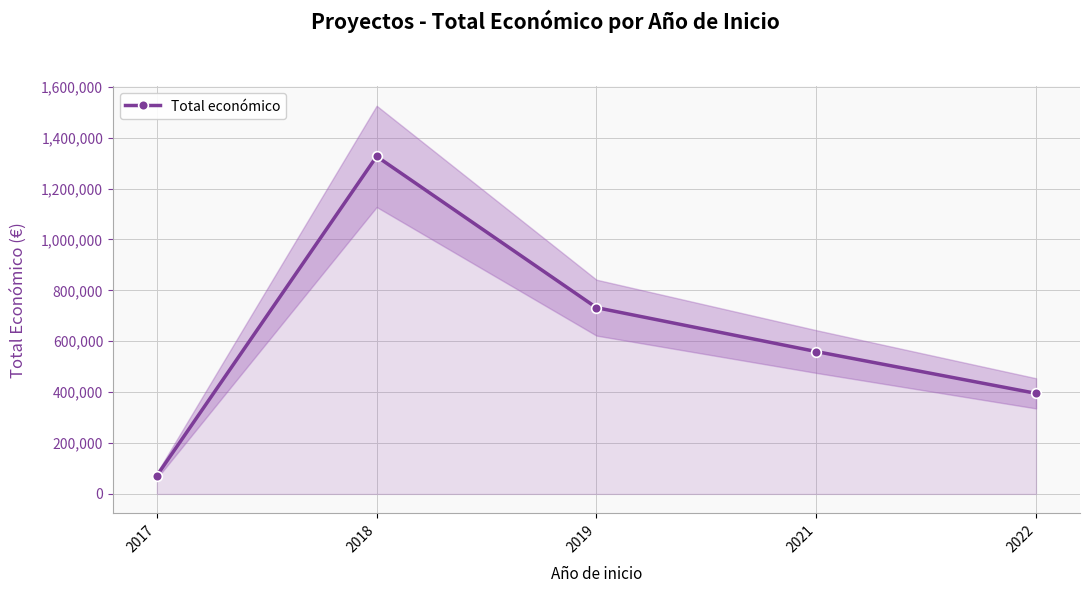

How many interior local peaks (higher than both neighbors) does the data have?

1